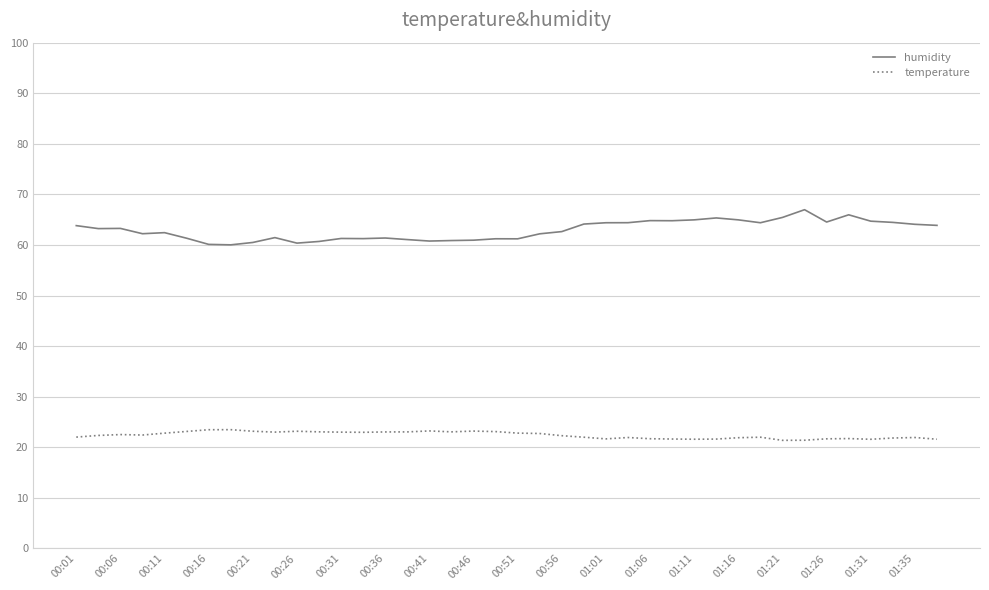

What is the maximum value for temperature?

23.5